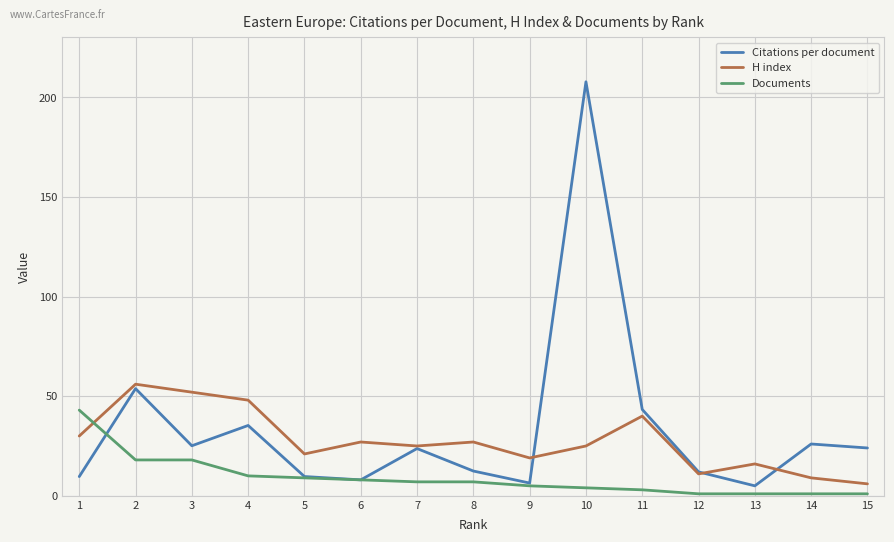

Is it true that Citations per document equals 11.1 at 15?

False